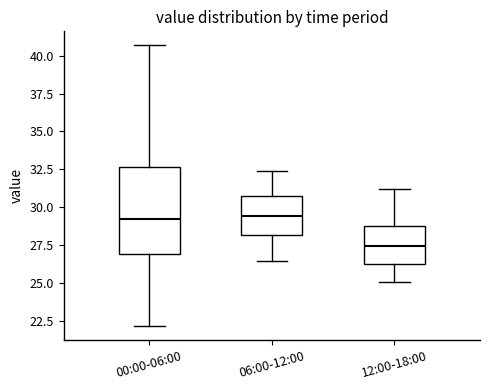

Comparing the boxes themselves (not the whiskers), which one is the tallest?

00:00-06:00